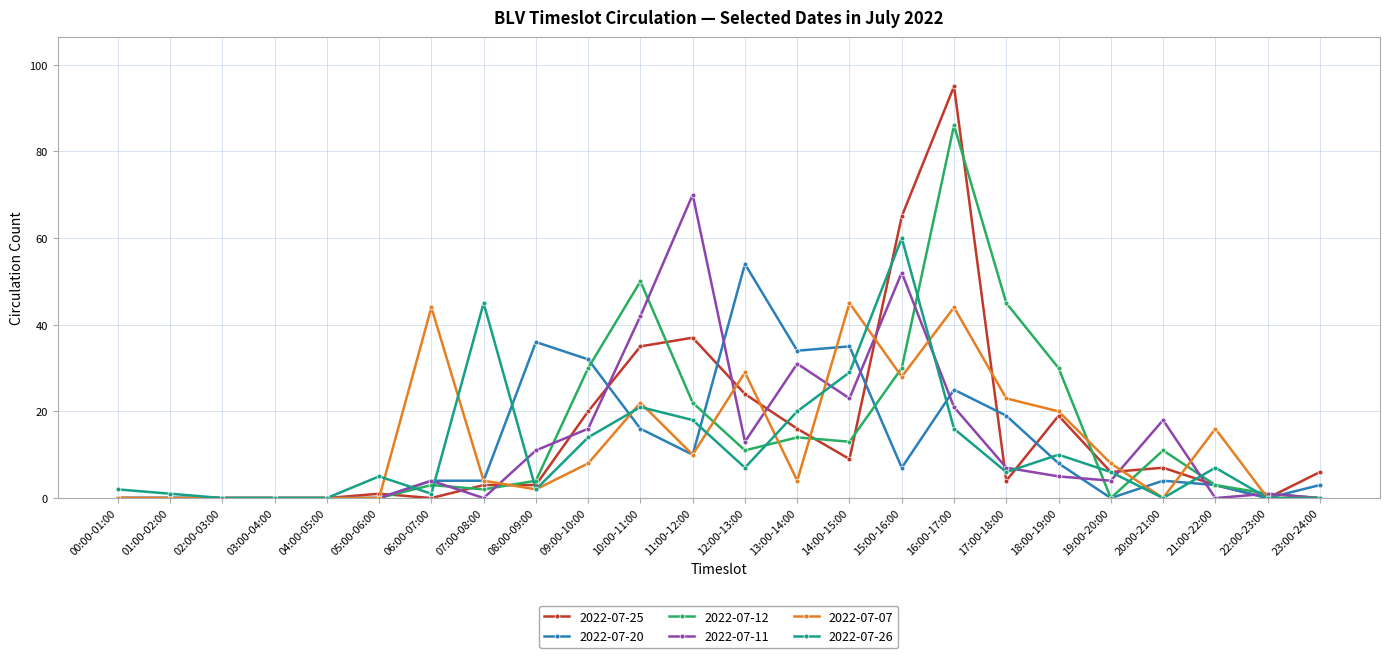

Which series has the widest spread of values?

2022-07-25